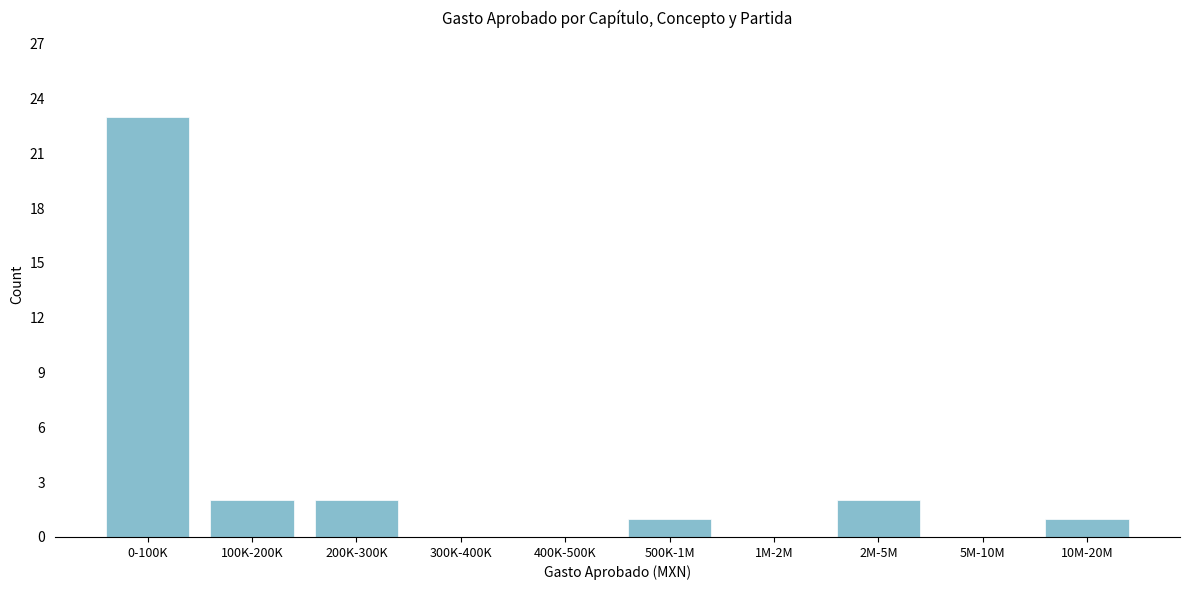

Reading left to right, what are all the values shown in this chart?

0-100K=23	100K-200K=2	200K-300K=2	300K-400K=0	400K-500K=0	500K-1M=1	1M-2M=0	2M-5M=2	5M-10M=0	10M-20M=1